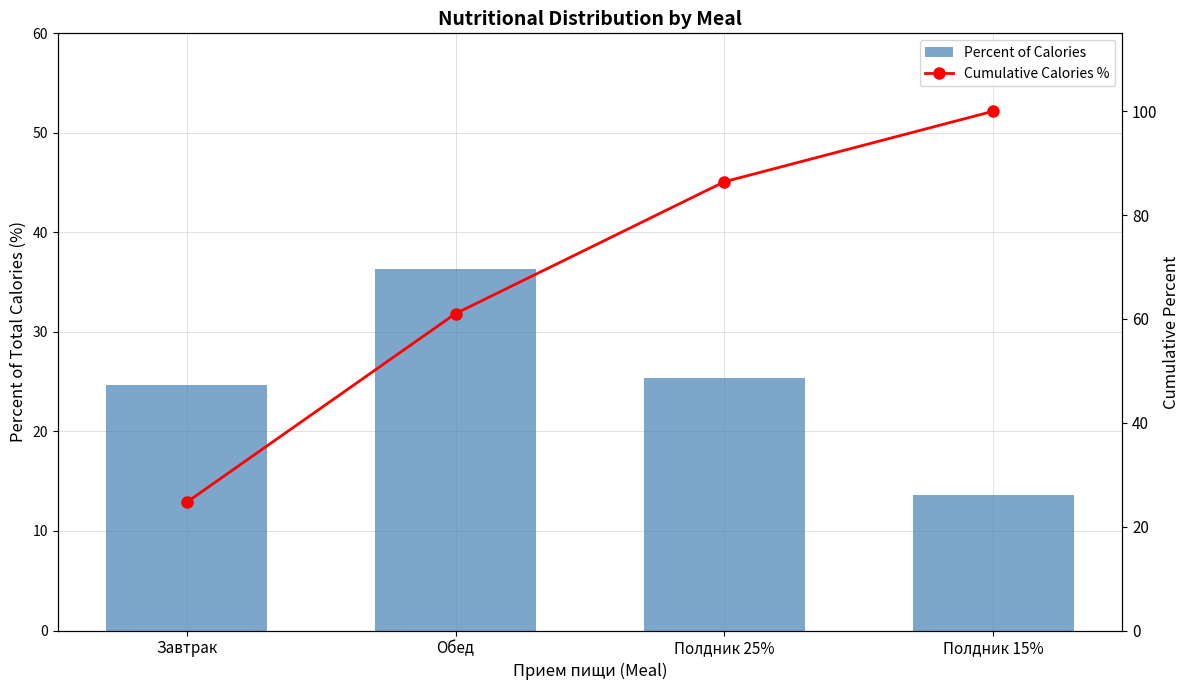

Reading left to right, transcribe all the data shown in this chart.

Percent of Calories: 24.7	36.3	25.4	13.6
Cumulative Calories %: 24.7	61.0	86.4	100.0